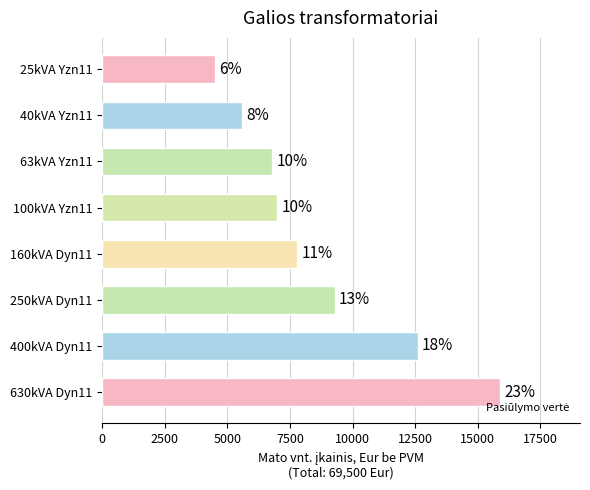

What is the greatest value displayed?

15900